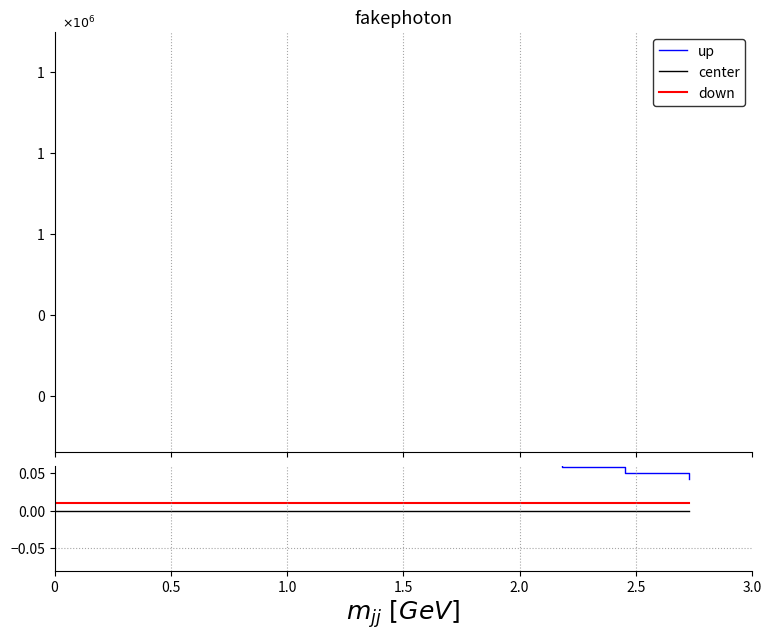

True or false: down and up intersect in this chart.

False